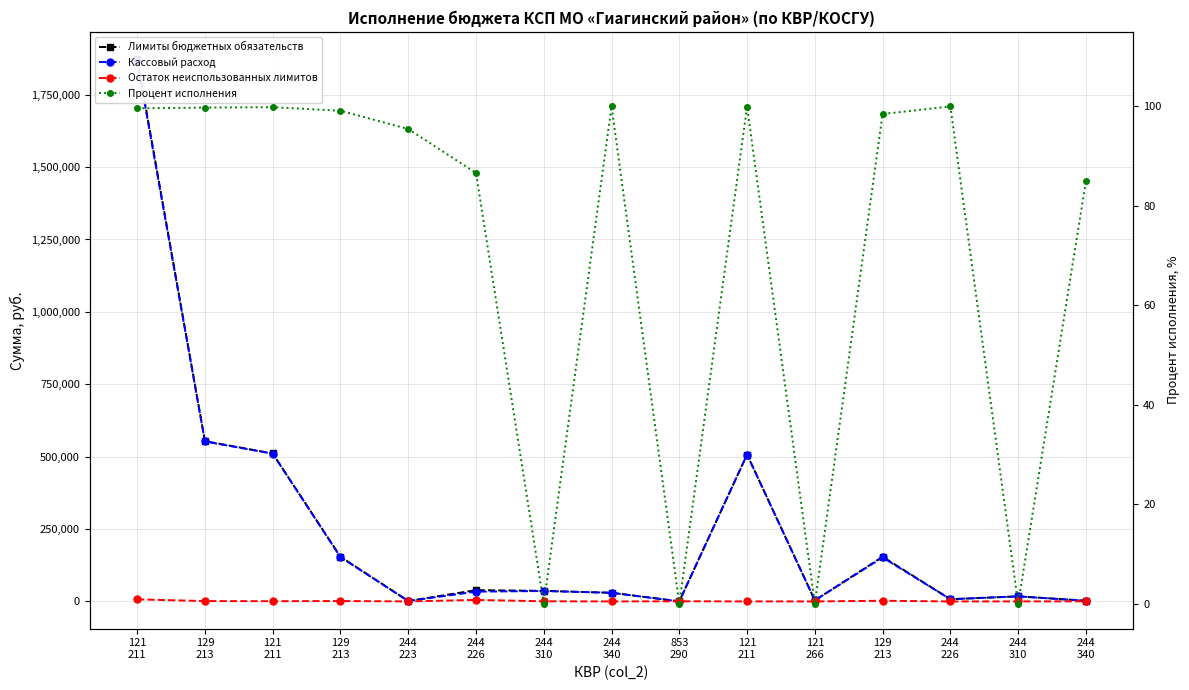

What is the total value across all series at 129
213?

1107324.2